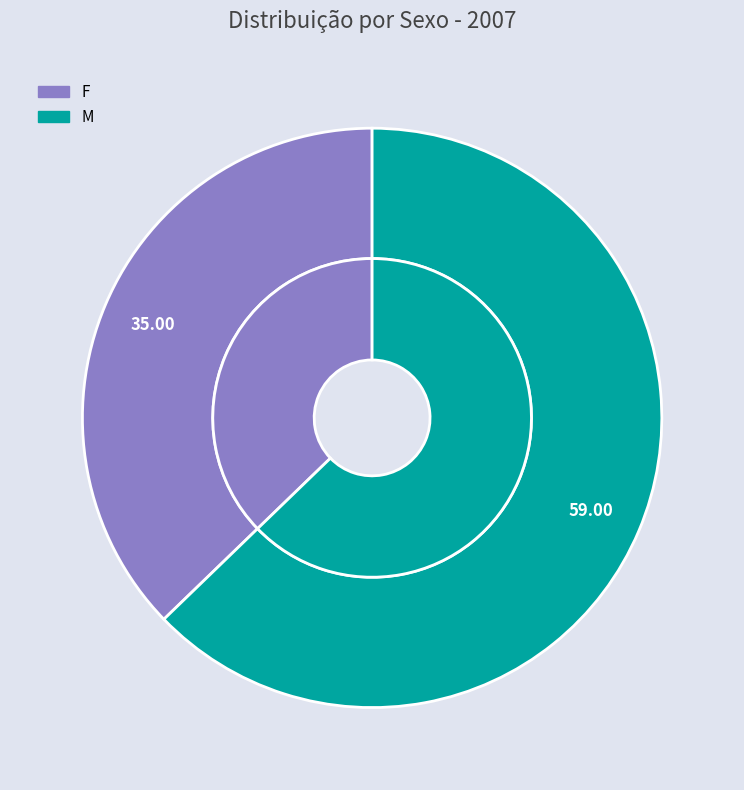

What percentage is the F slice, to the nearest percent?

37%